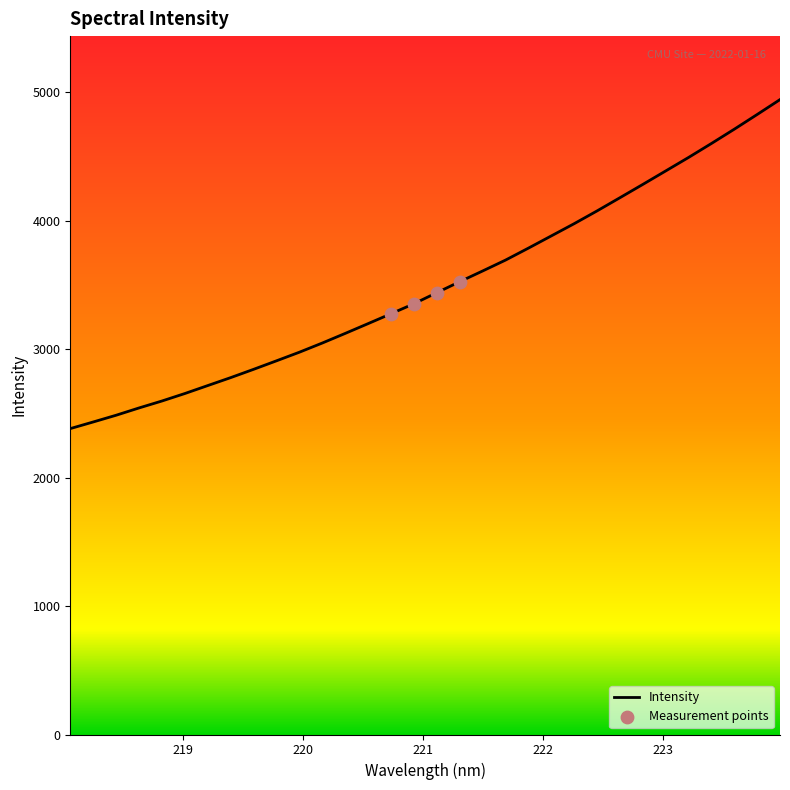

What is the maximum value shown in the chart?

4942.5